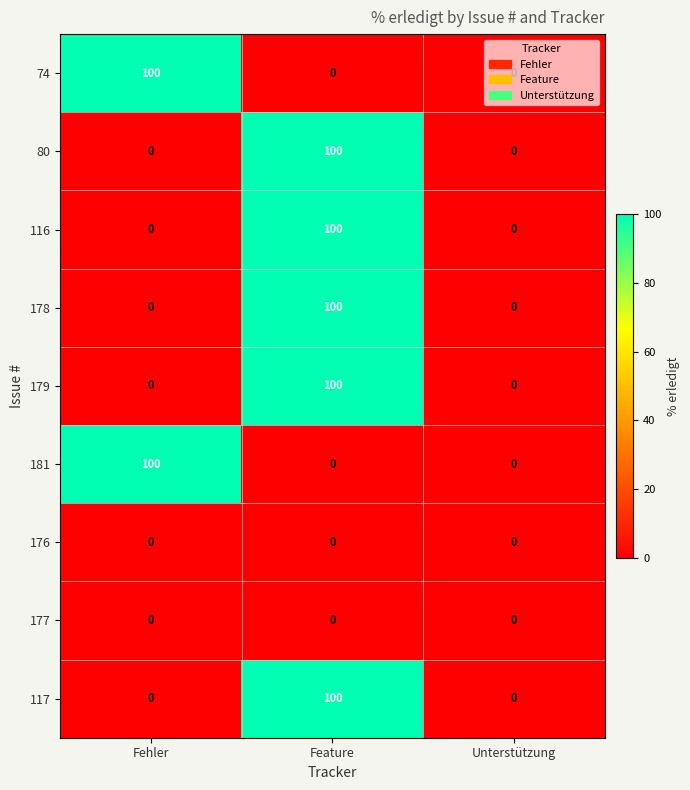

True or false: 176 has a value of 0 at Fehler.

True